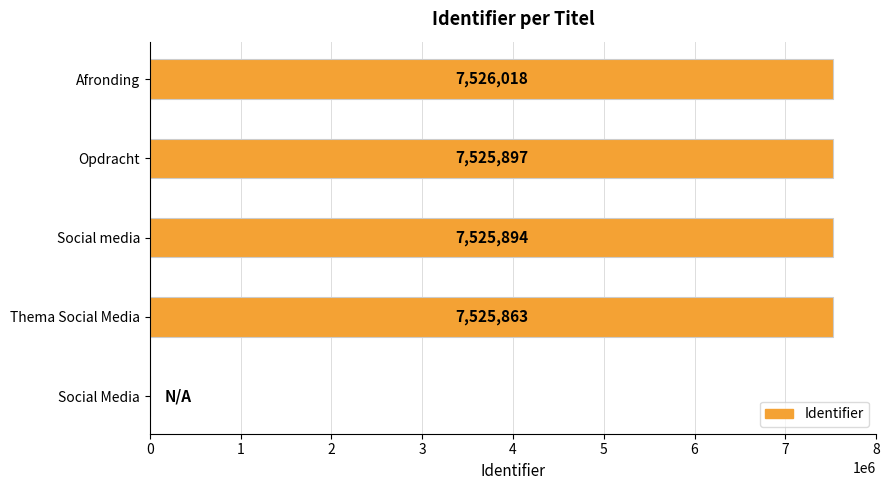

The value at Thema Social Media is 7525863. True or false?

True